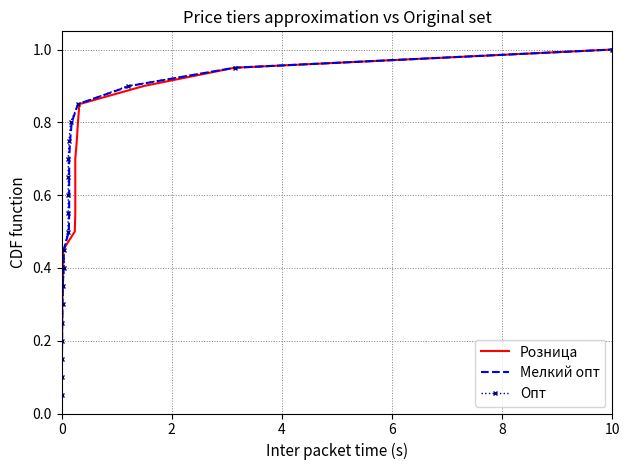

Which series has the largest total across all categories?

Розница